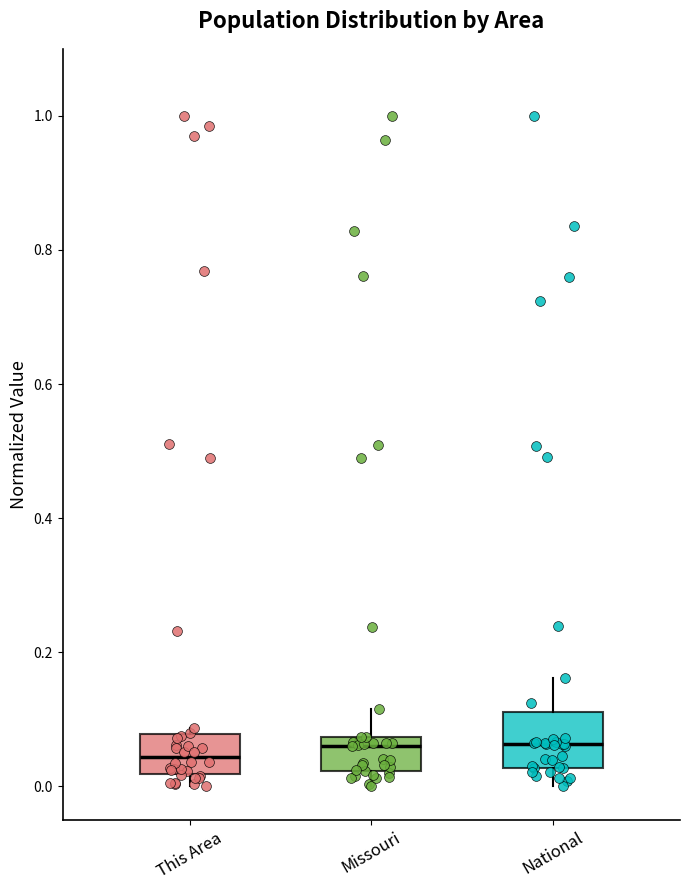

Where does the median line of the box for This Area sit on the y-axis? The values are not printed on the chart, so give them approximately, as read against the axis.

0.04